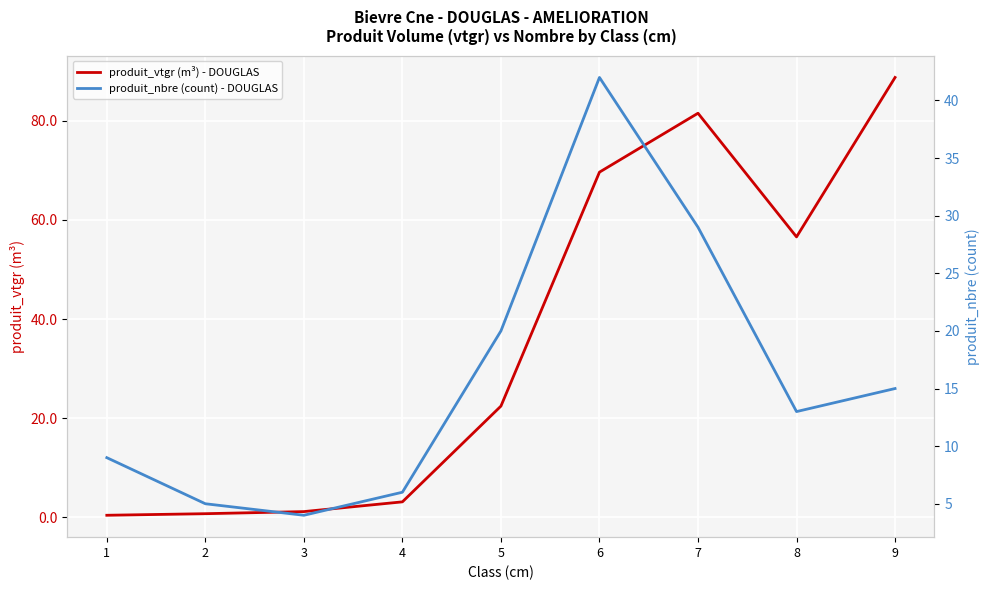

Where do produit_nbre (count) - DOUGLAS and produit_vtgr (m³) - DOUGLAS first cross each other?

4 and 5